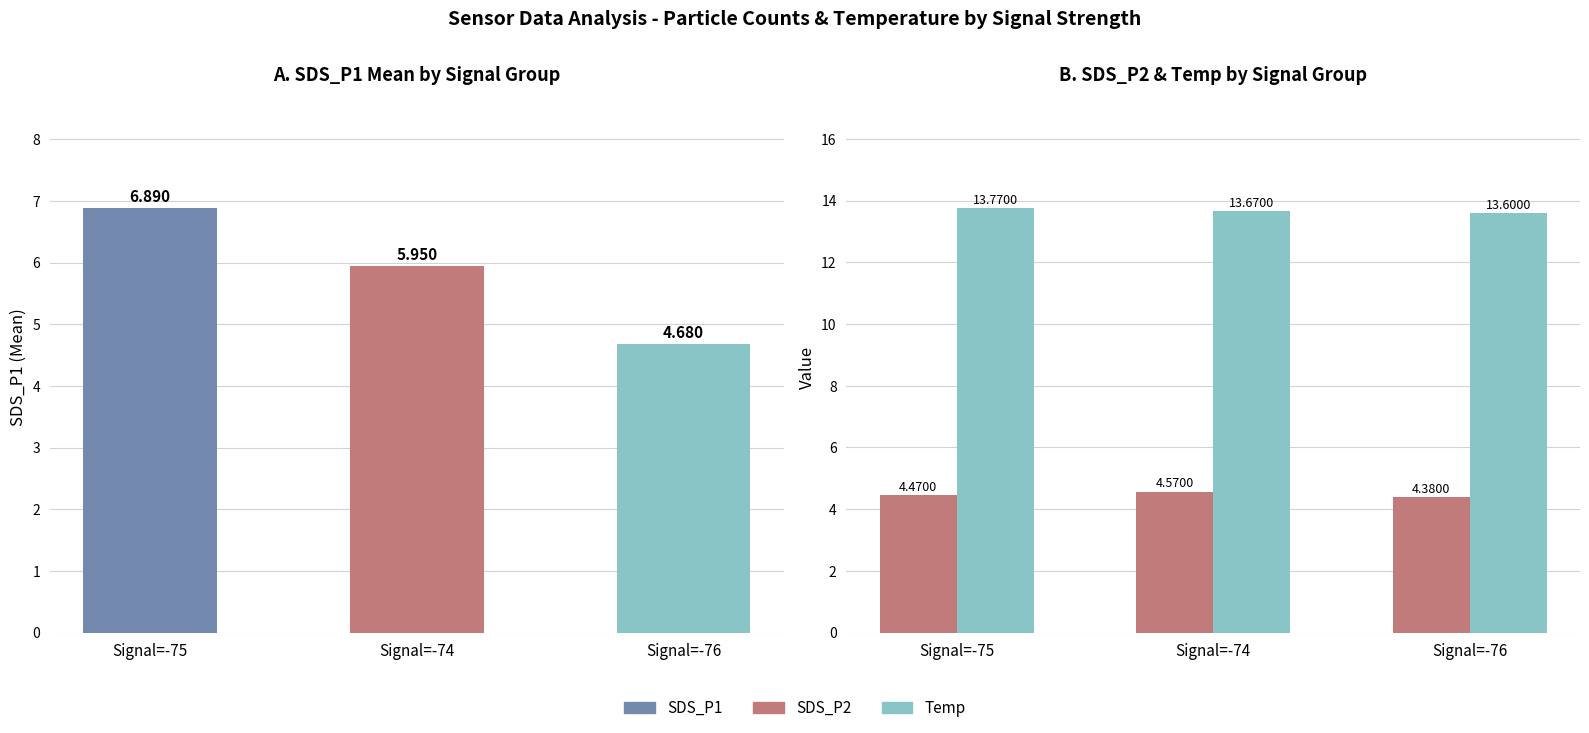

Between Signal=-74 and Signal=-76, which series saw the biggest shift?

SDS_P1